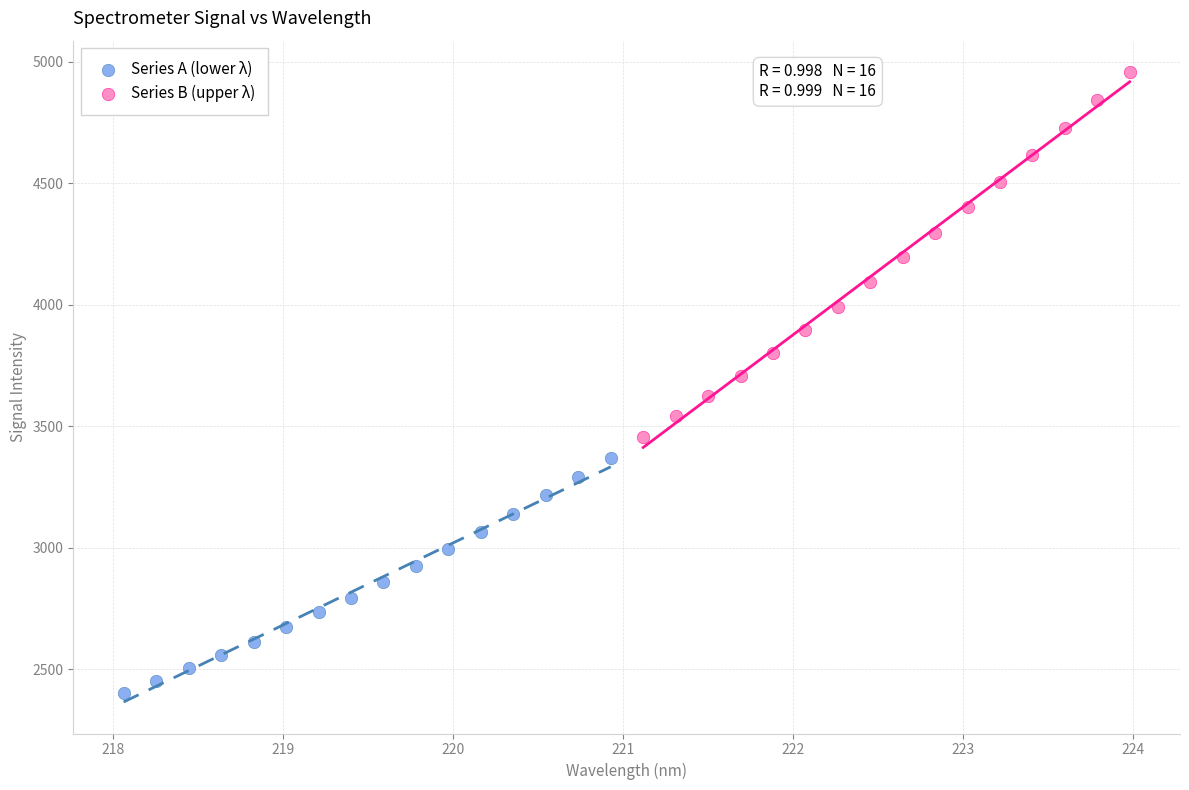

What are all the series names shown in the legend?

Series A (lower λ), Series B (upper λ)